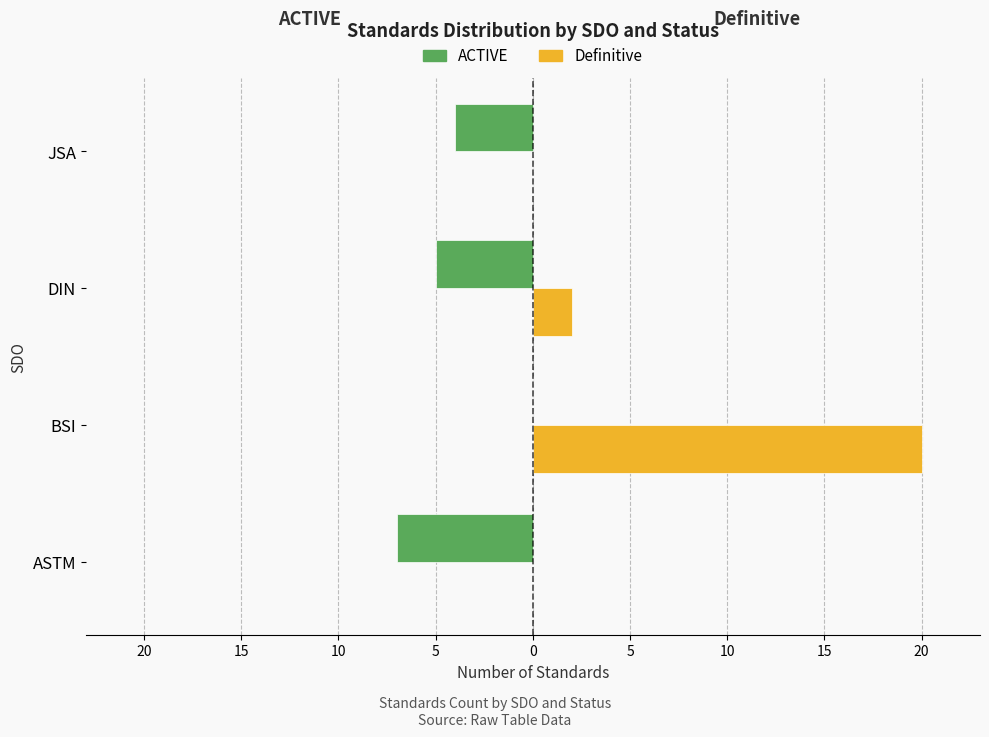

What are all the series names shown in the legend?

ACTIVE, Definitive